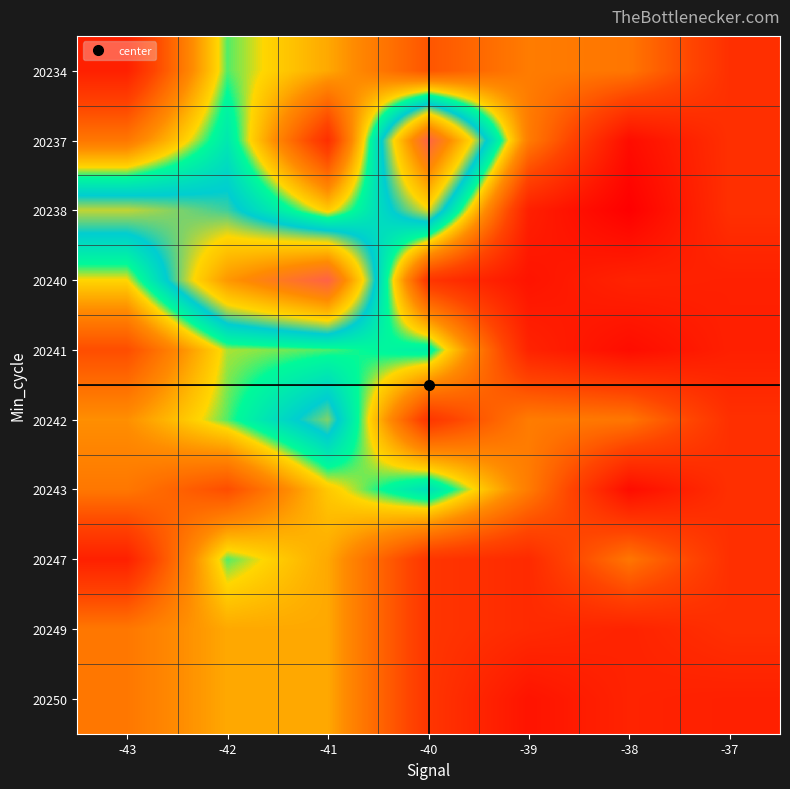

Which has a higher value, -41 or -39?

-41